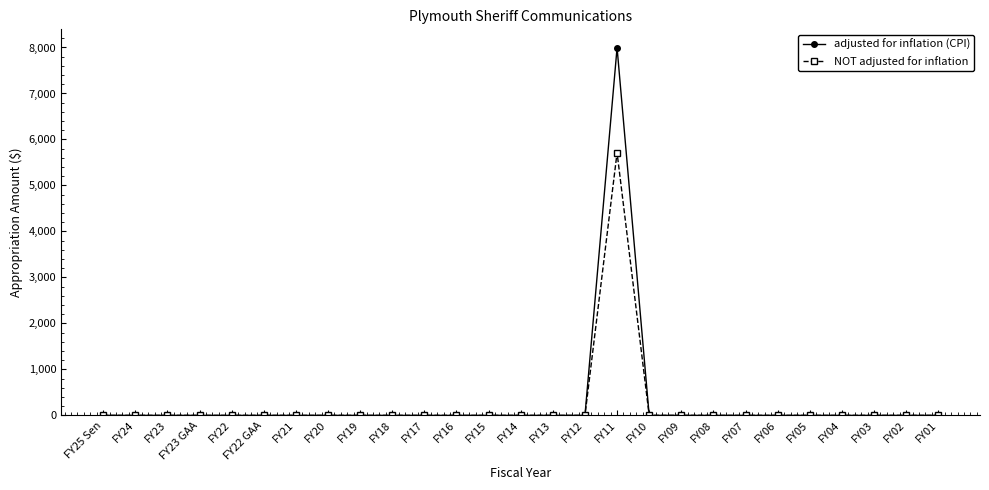

Which series has the largest range (max minus min)?

adjusted for inflation (CPI)